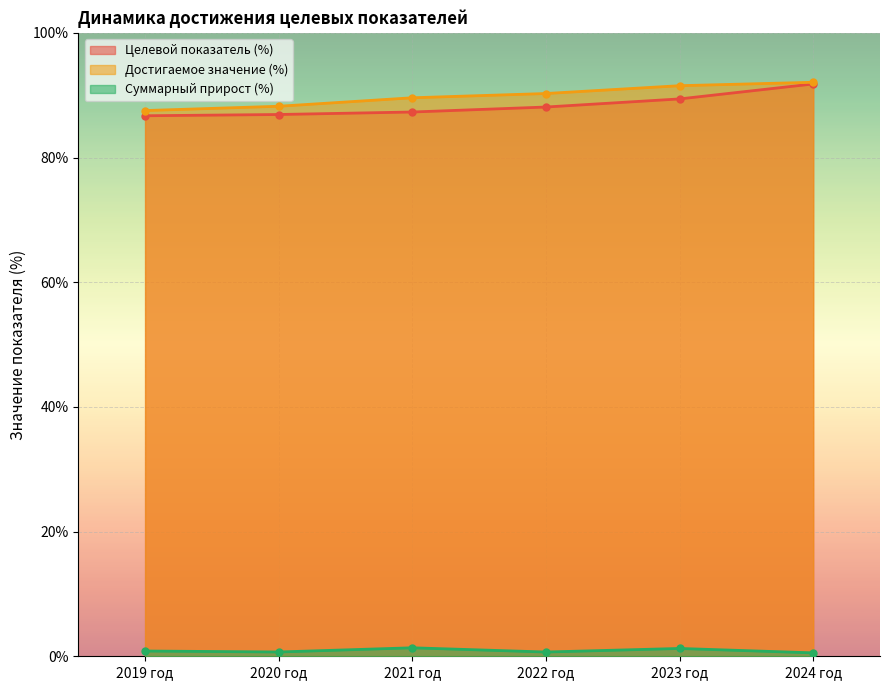

What is the difference between the highest and lowest values at 2020 год?

87.5